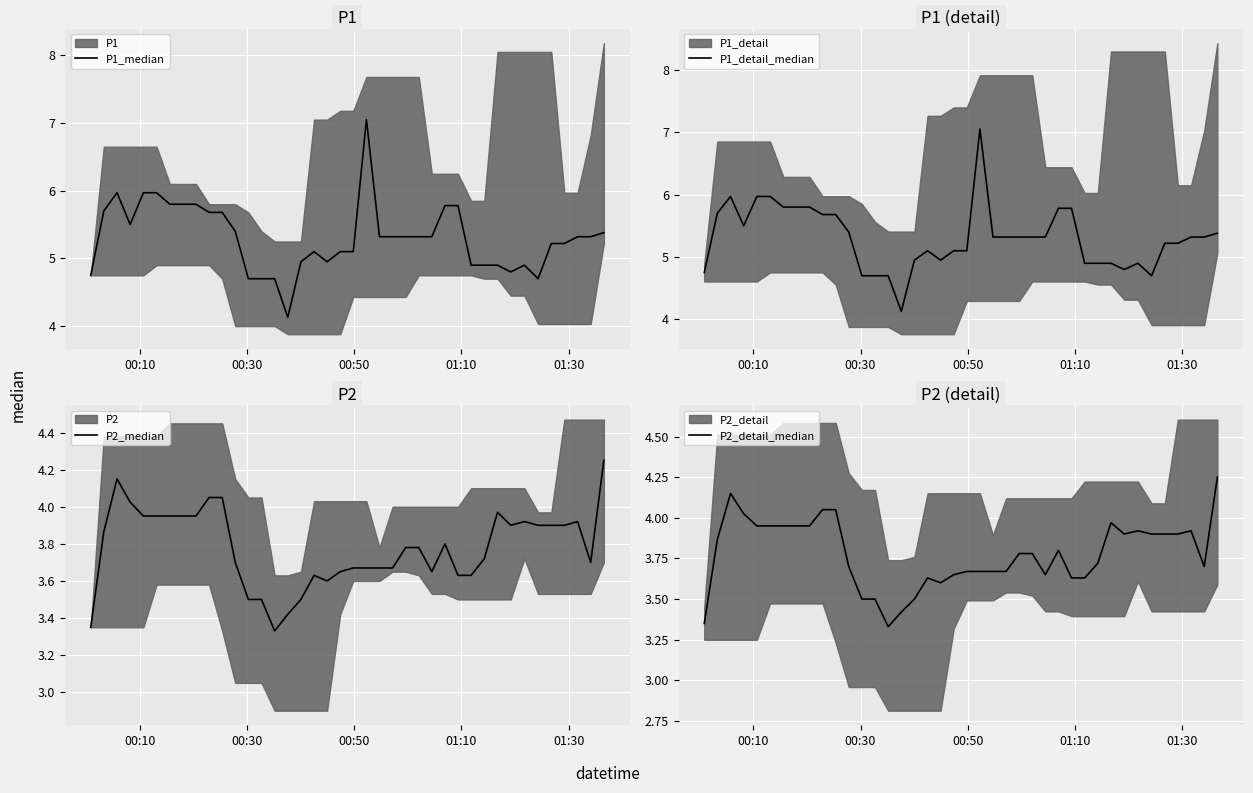

True or false: P1_detail_median and P2_median cross at least once.

False